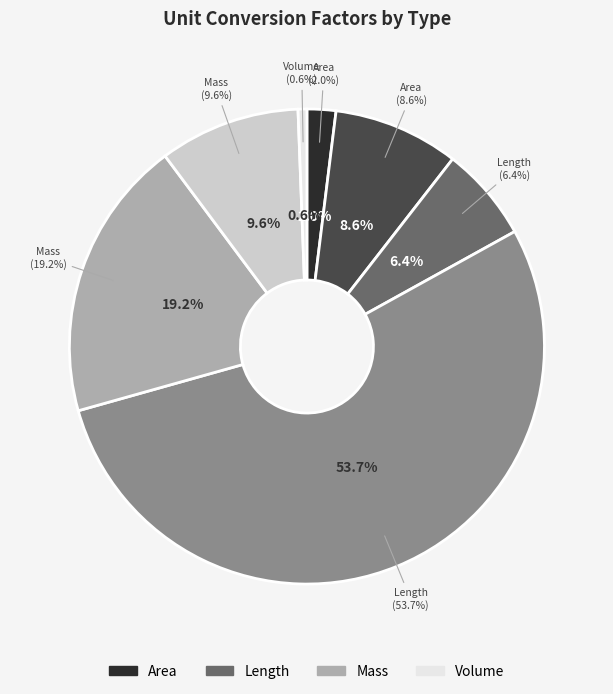

How many slices are in this pie chart?

7